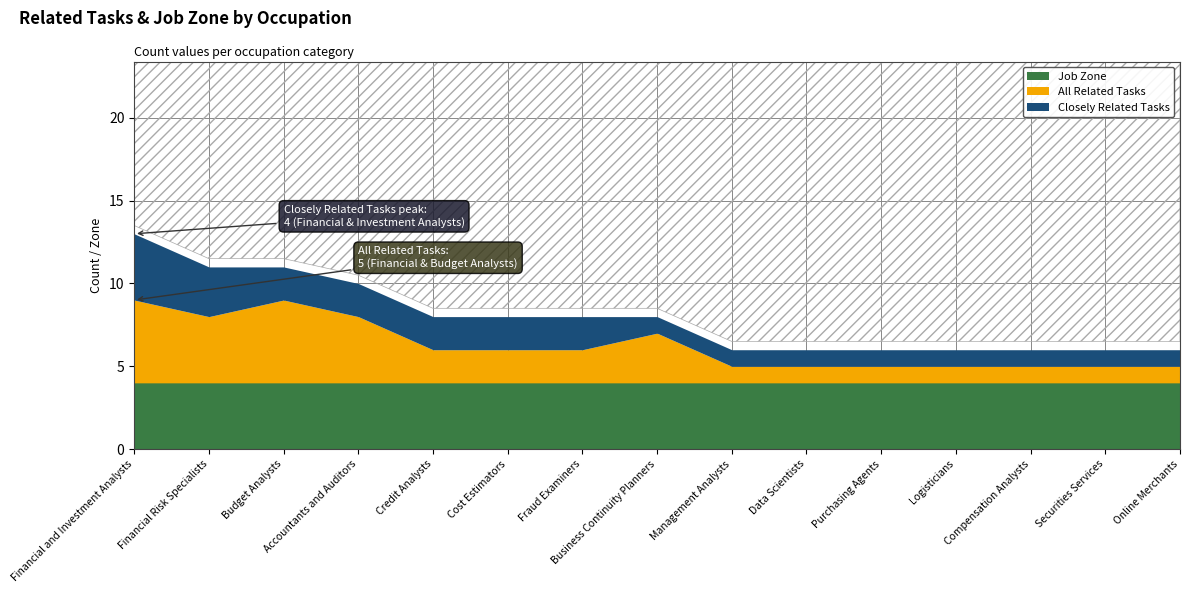

What is the label of the 7th point from the right?

Management Analysts